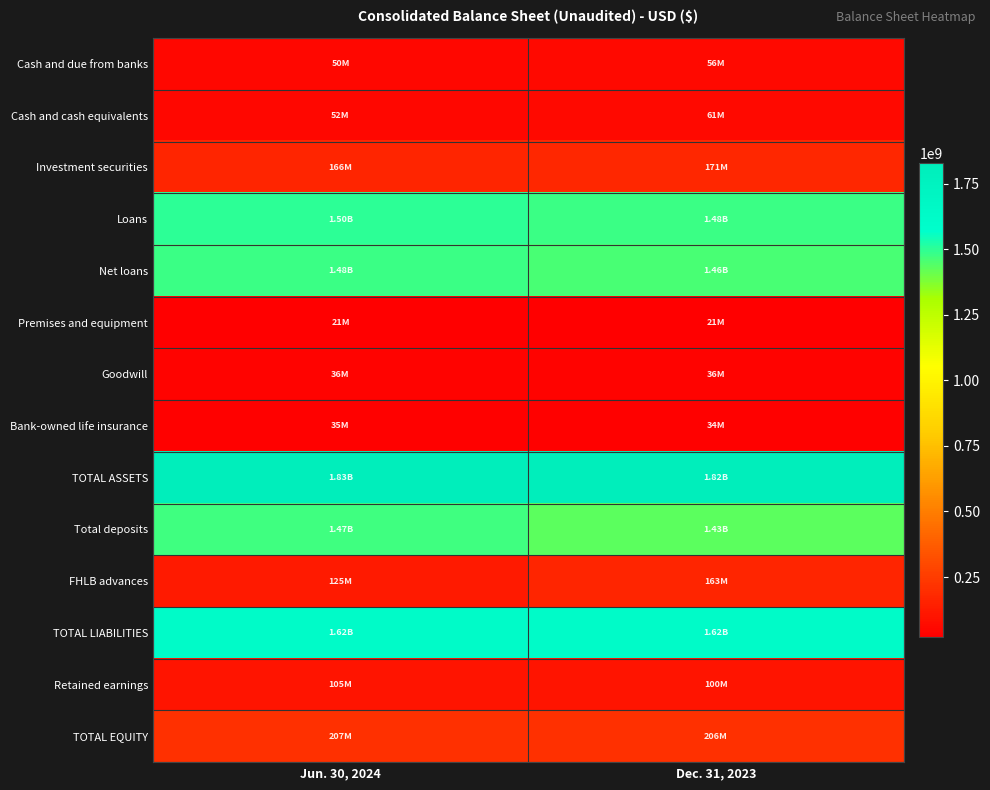

Which label corresponds to the largest value in the chart?

Jun. 30, 2024